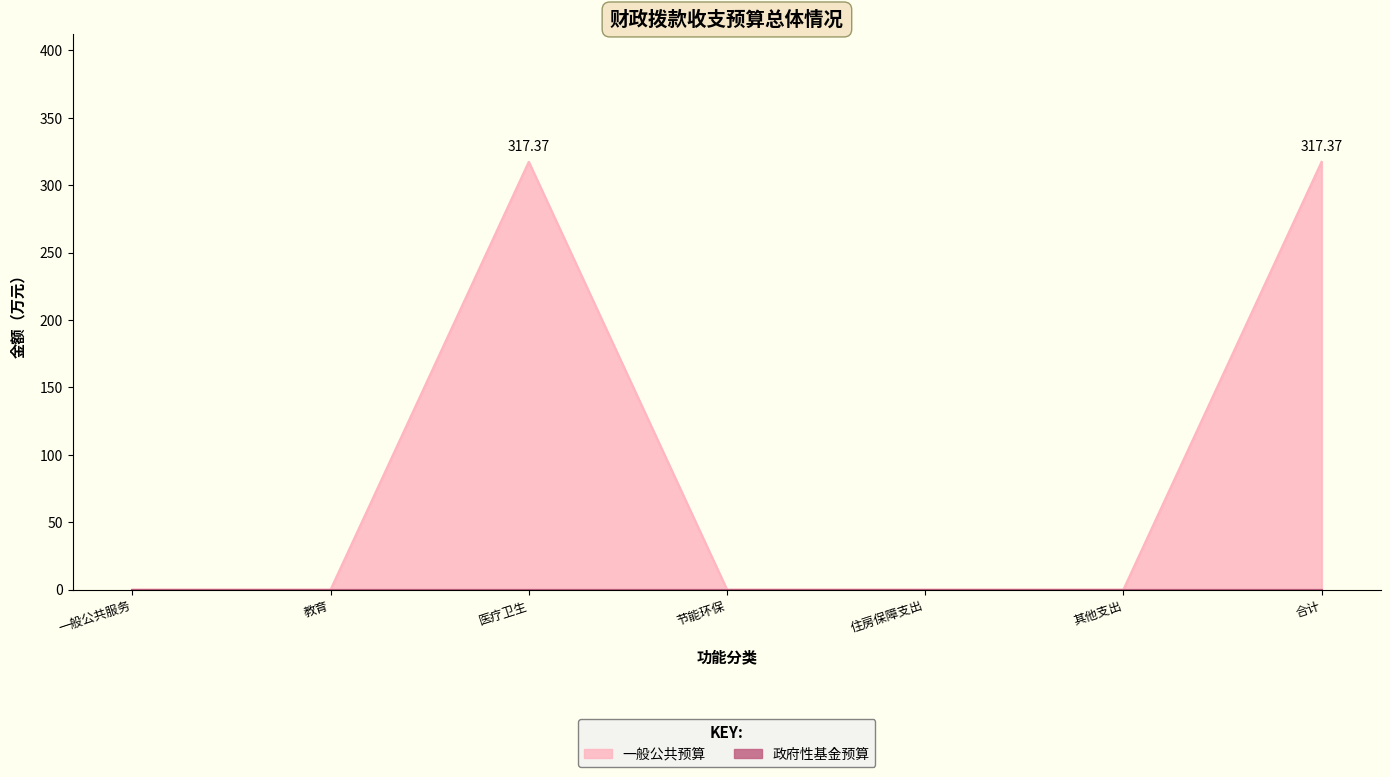

True or false: 政府性基金预算 has more than 1 interior local peaks.

False